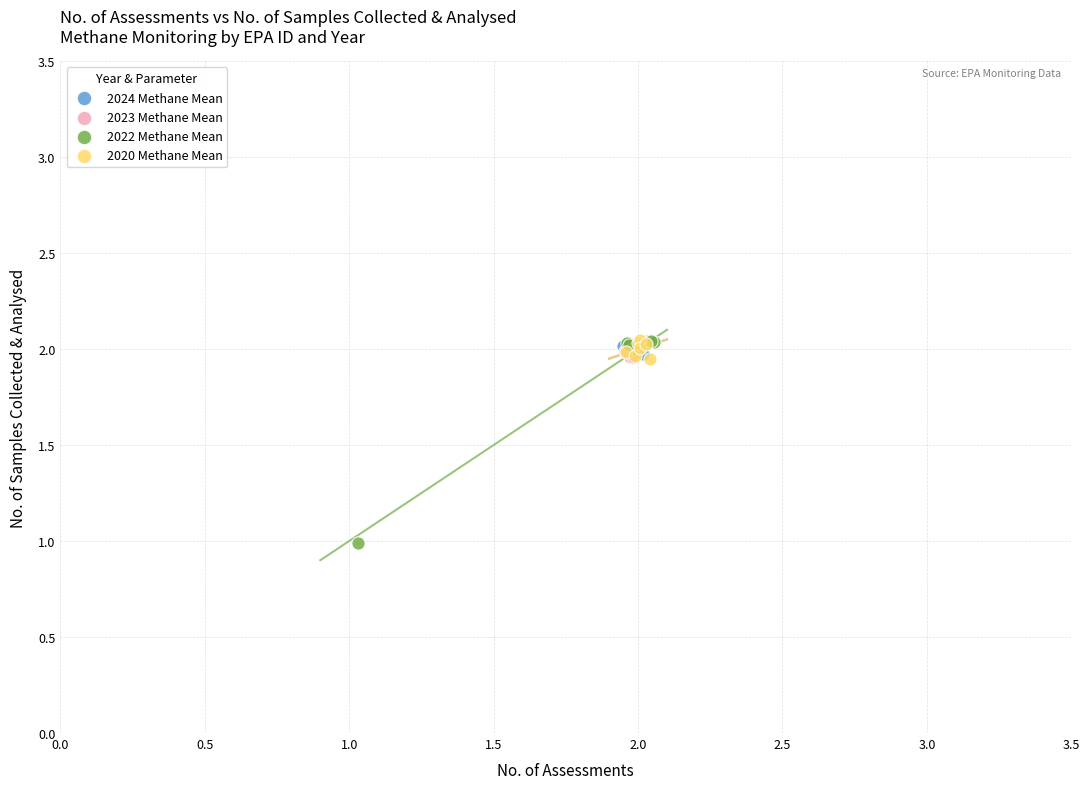

What are all the series names shown in the legend?

2024 Methane Mean, 2023 Methane Mean, 2022 Methane Mean, 2020 Methane Mean